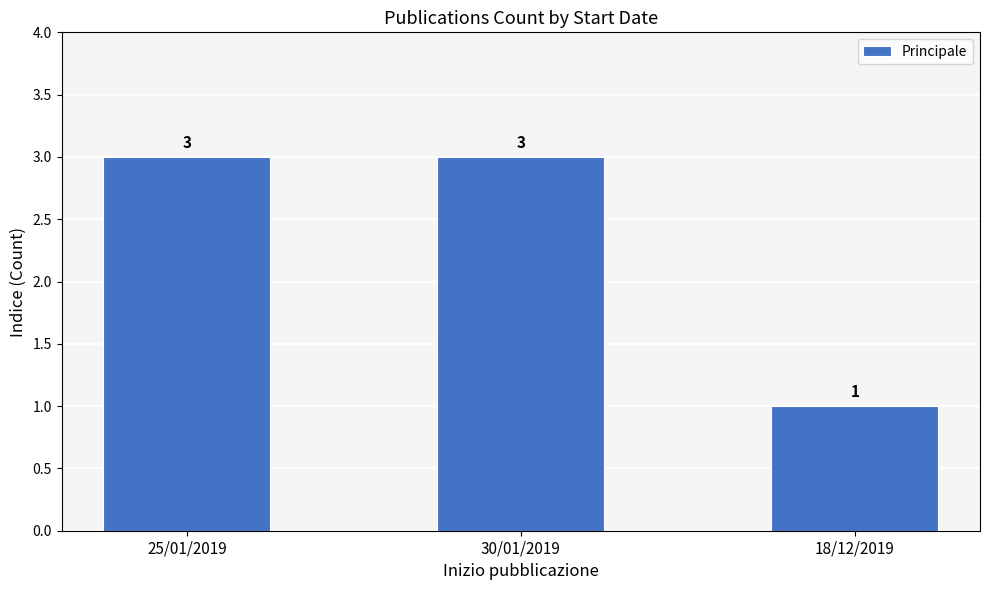

Reading left to right, what are all the values shown in this chart?

3	3	1